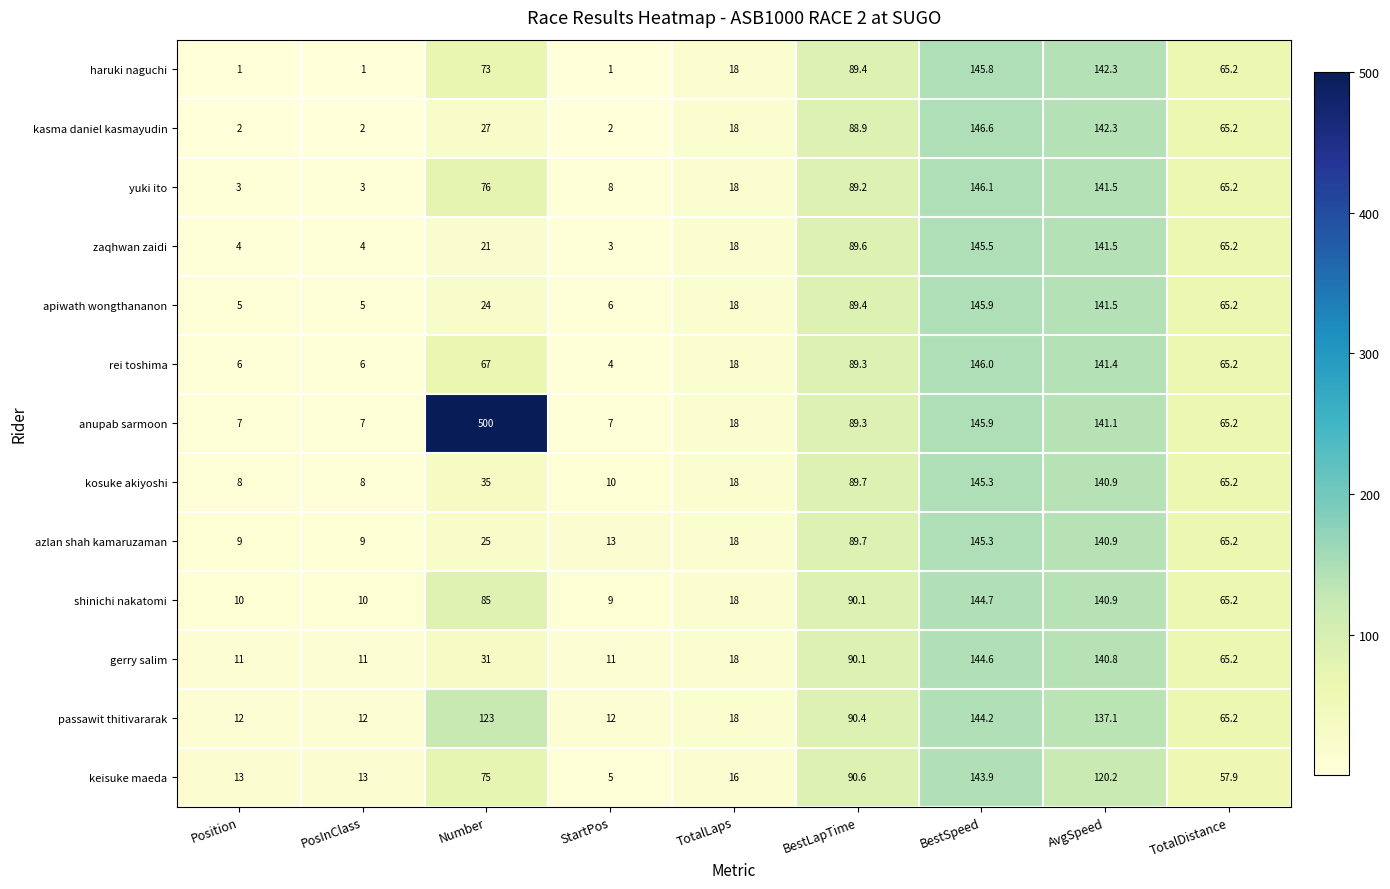

Which series has the largest total across all categories?

anupab sarmoon